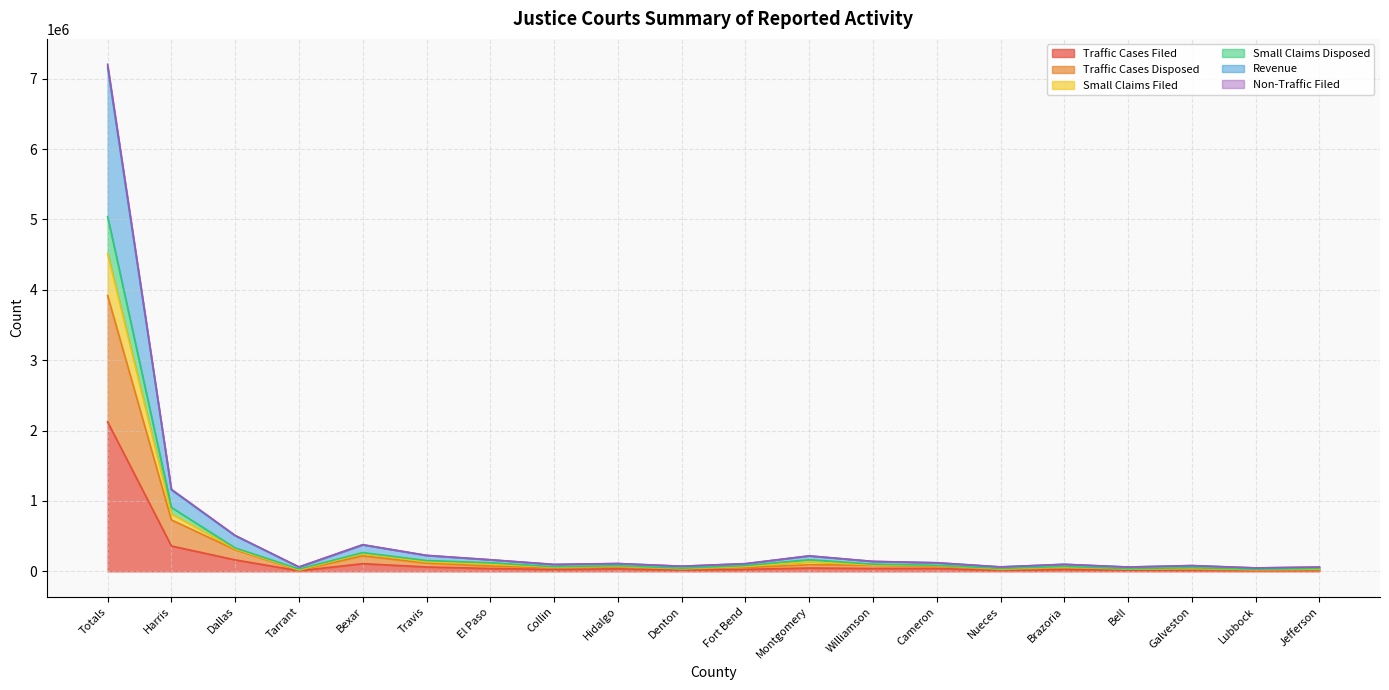

Which series has the largest total across all categories?

Revenue